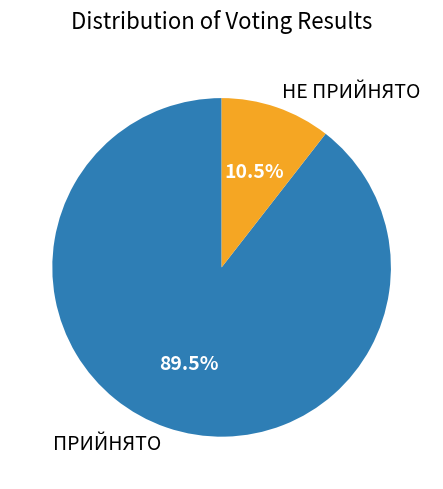

The НЕ ПРИЙНЯТО slice represents 20% of the pie. True or false?

False